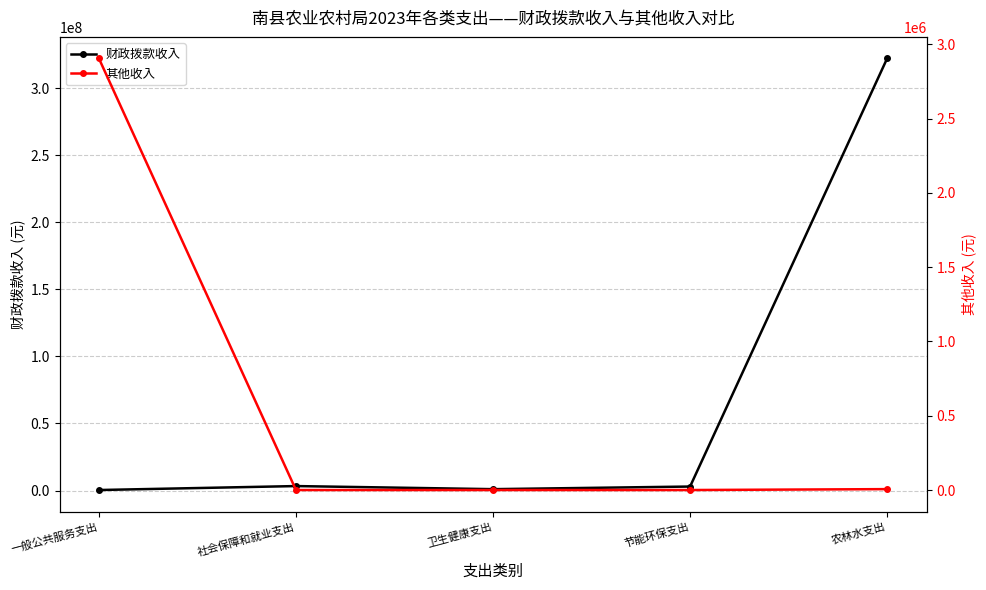

How many values in the 财政拨款收入 series are below 2991141?

2